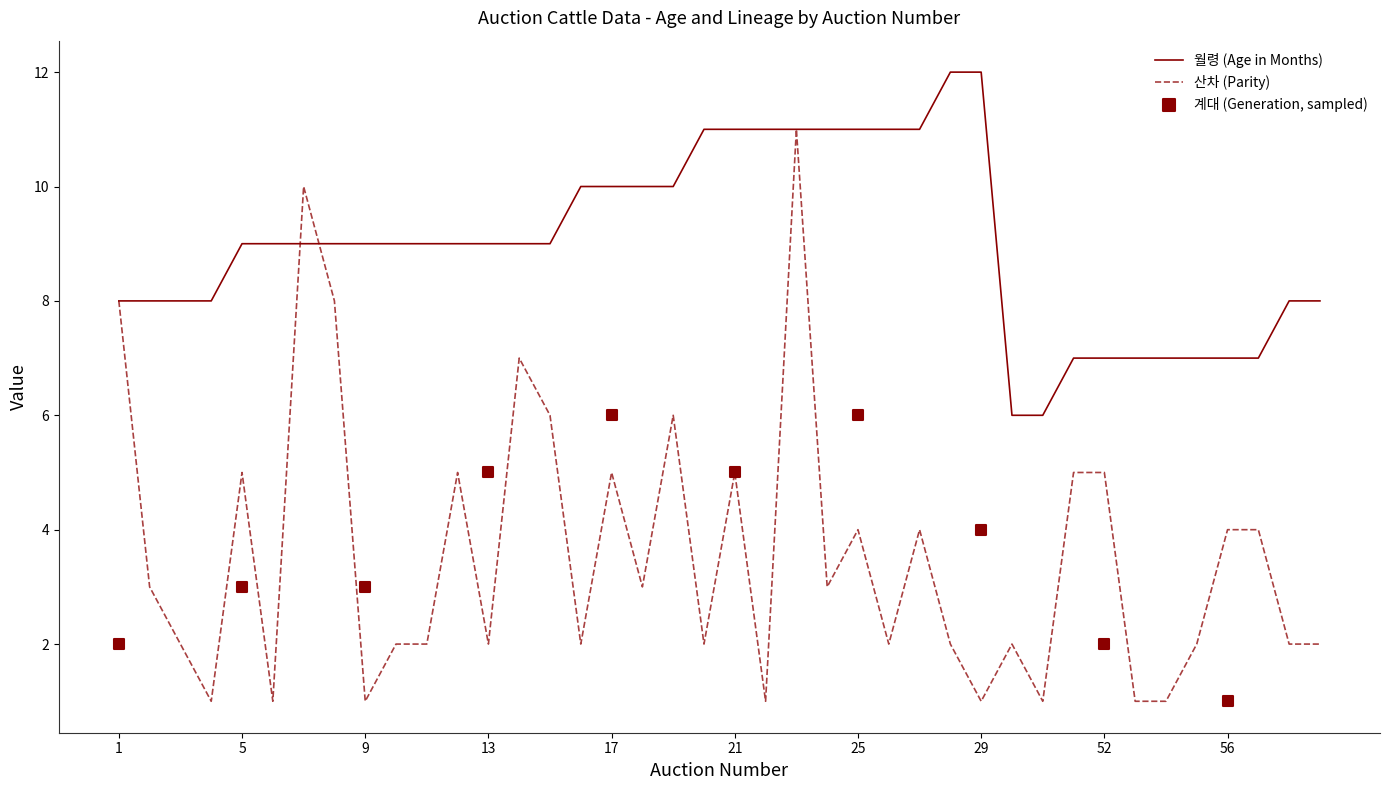

Which series has the widest spread of Y values?

산차